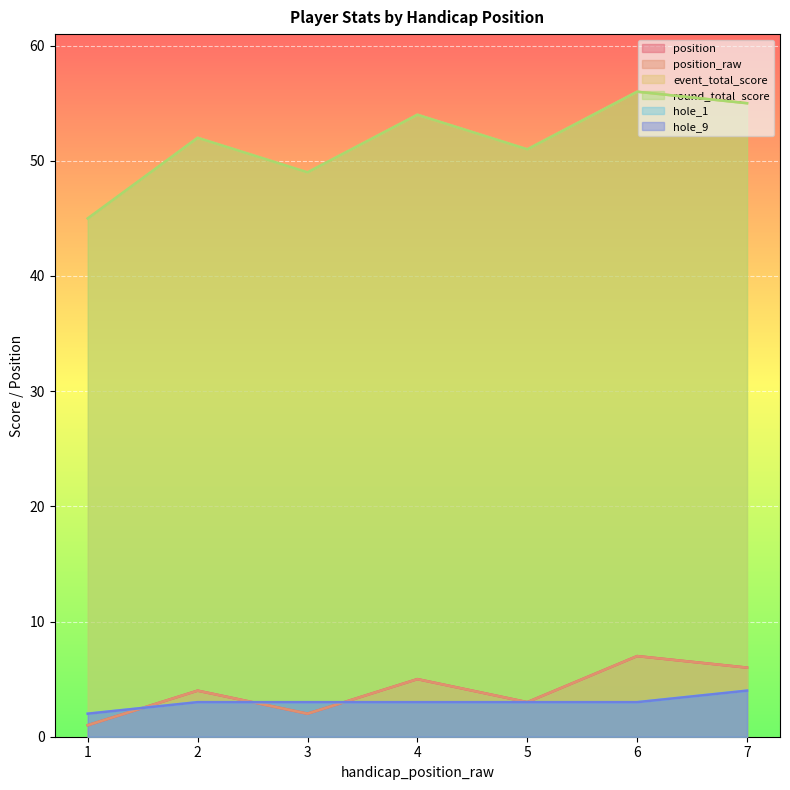

True or false: round_total_score and hole_9 cross at least once.

False